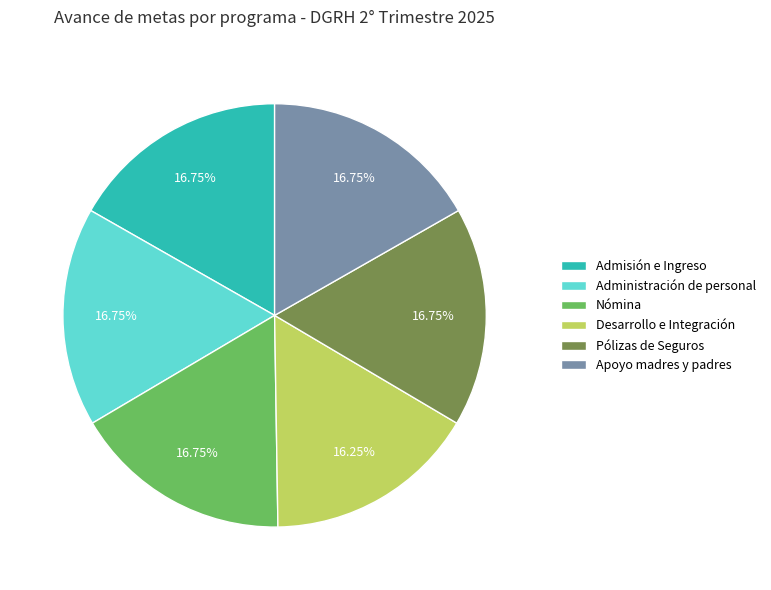

Count the number of slices in the pie.

6